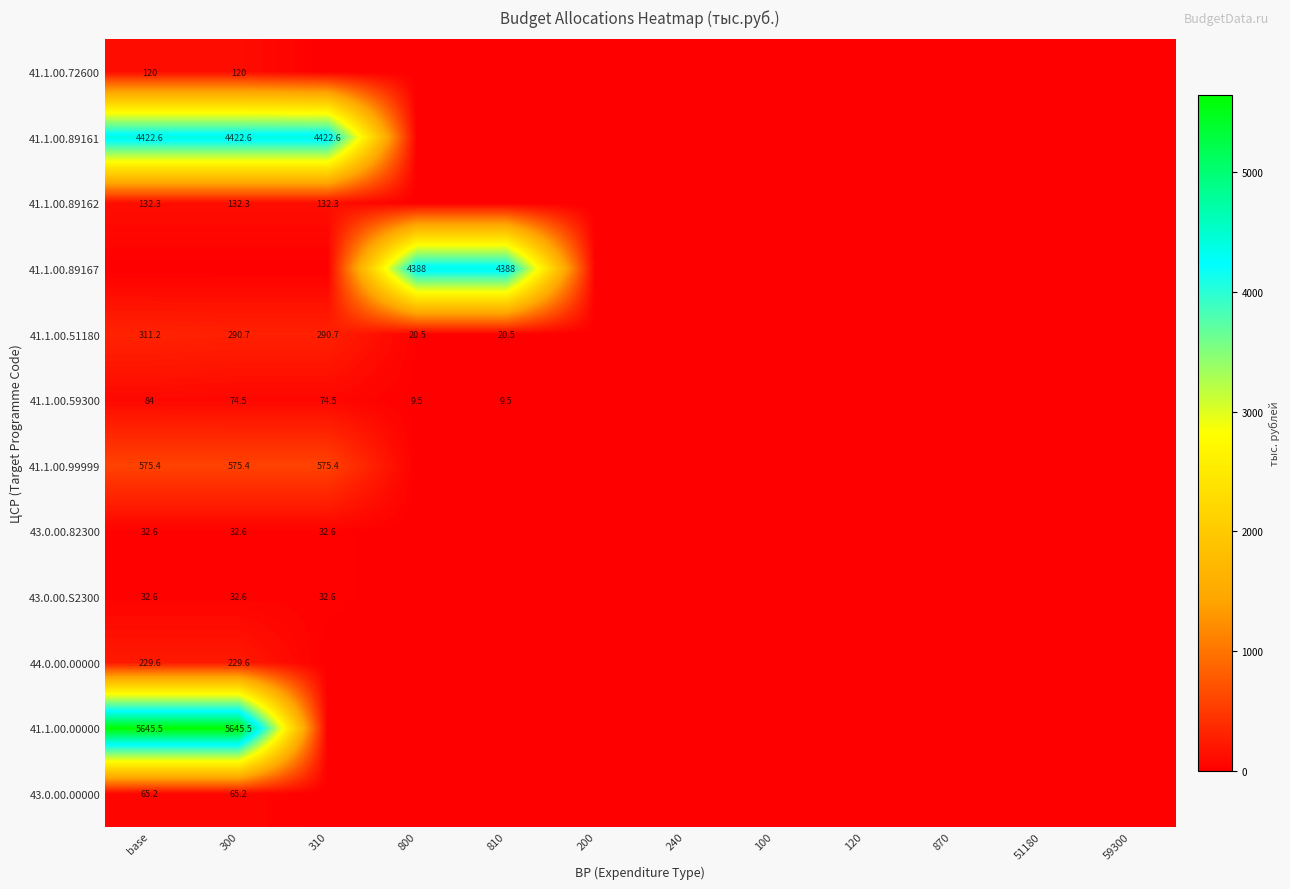

Is the value of 43.0.00.S2300 at 100 greater than the value of 44.0.00.00000 at 59300?

No